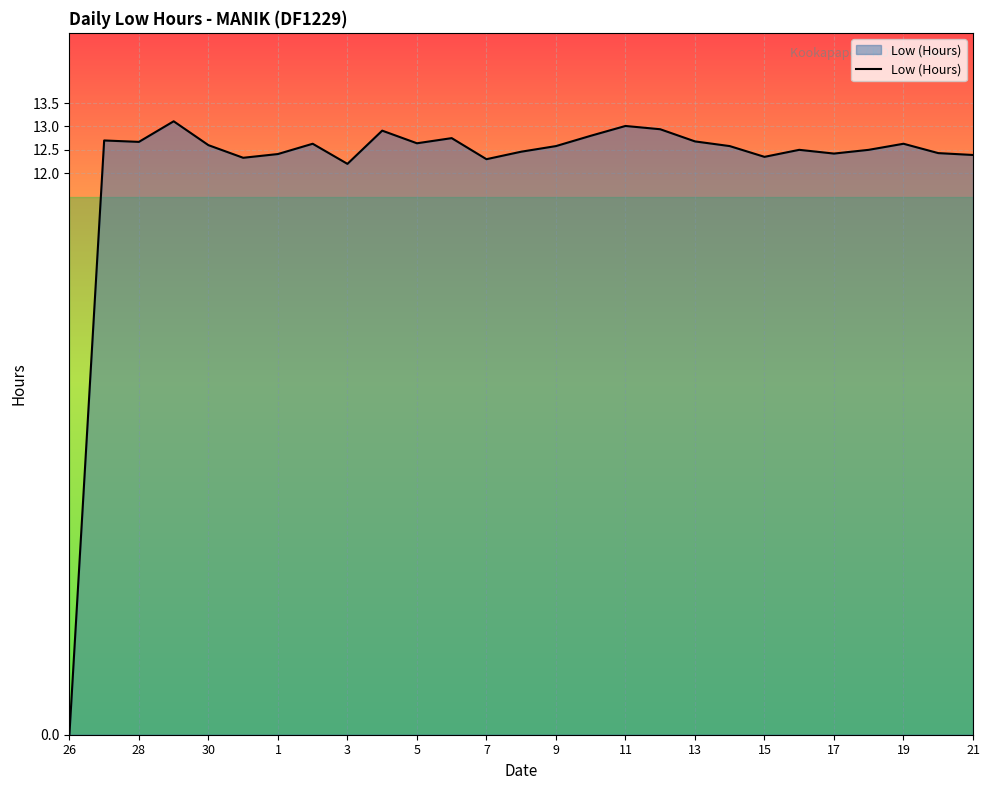

What is the maximum value shown in the chart?

13.1